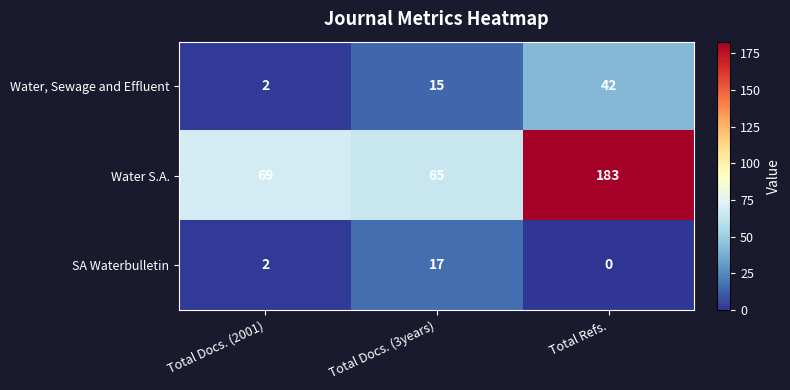

What is the maximum value shown in the chart?

183